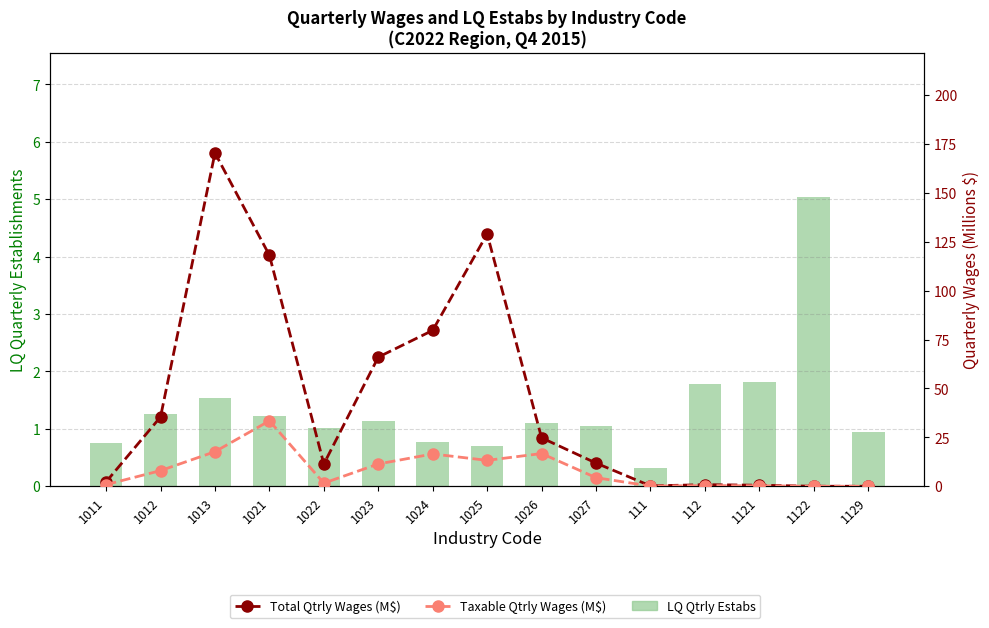

How many categories are shown in the chart?

15